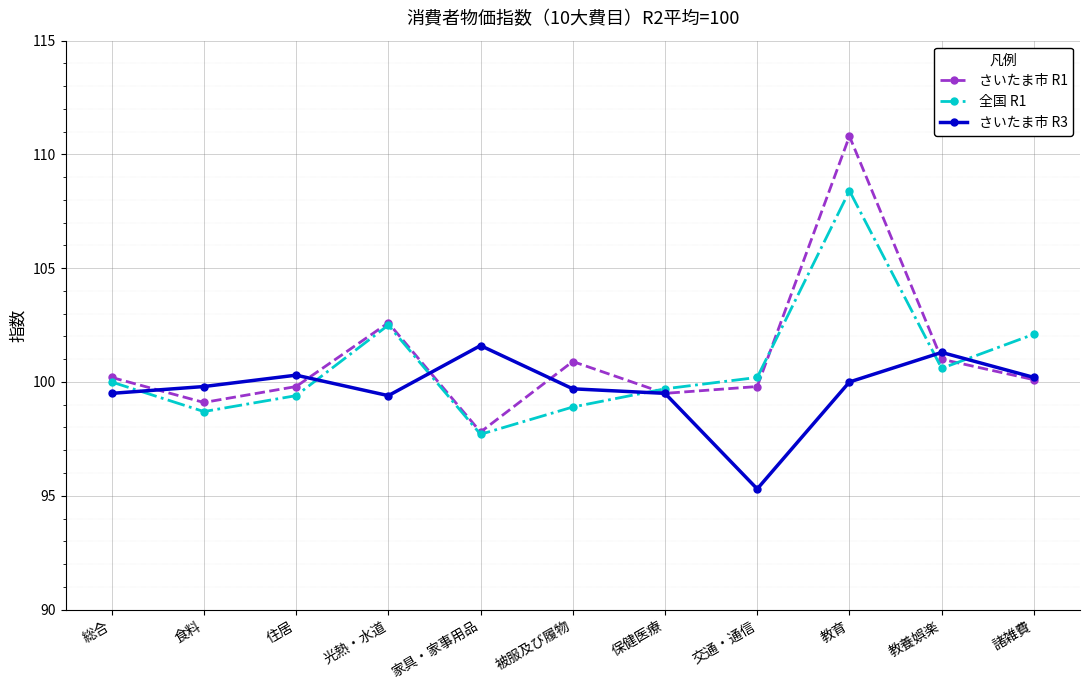

Where is the first local maximum for さいたま市 R1?

光熱・水道